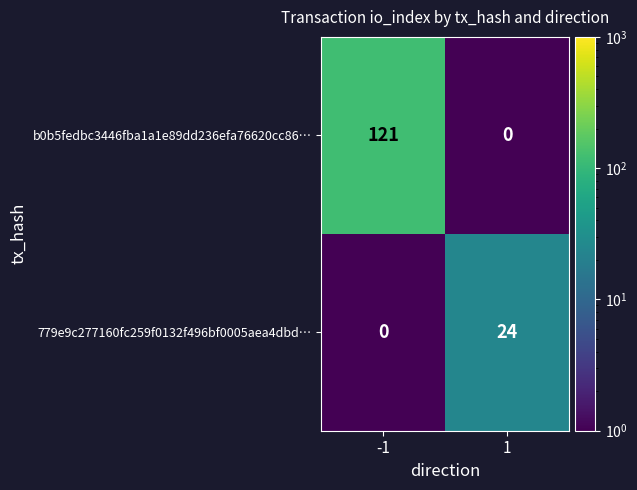

At how many categories does at least one series exceed 72?

1